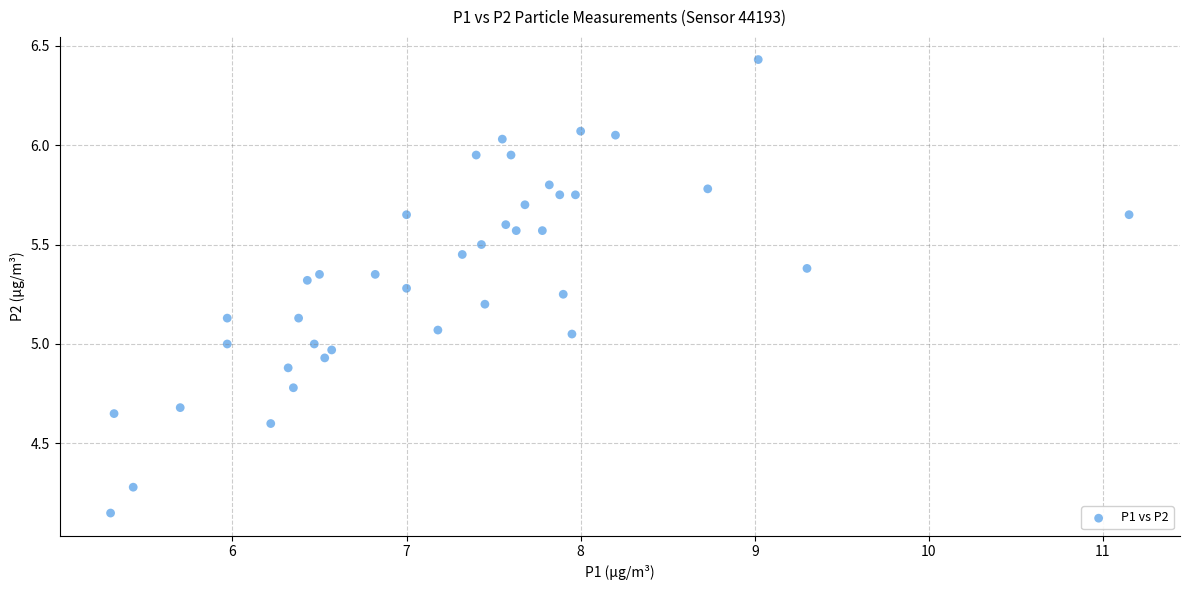

What is the range of Y values (max minus min)?

2.3